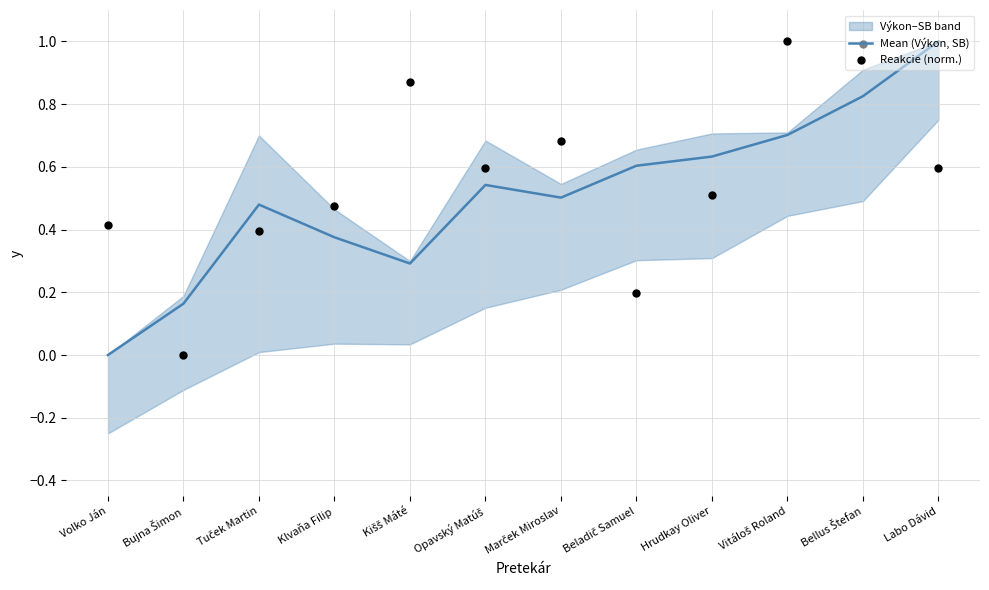

Is the value of Reakcie (norm.) at Beladič Samuel greater than the value of Mean (Výkon, SB) at Volko Ján?

Yes